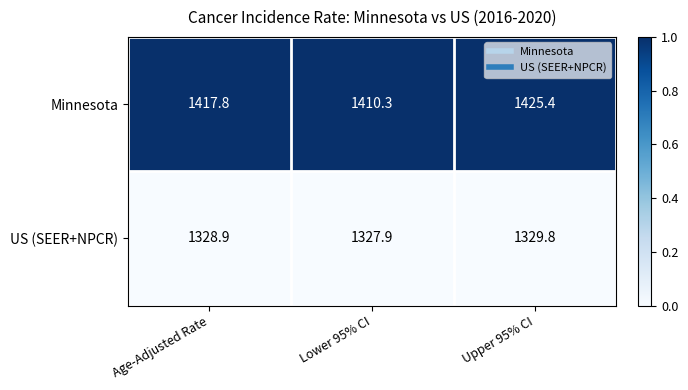

What is the maximum value shown in the chart?

1425.4